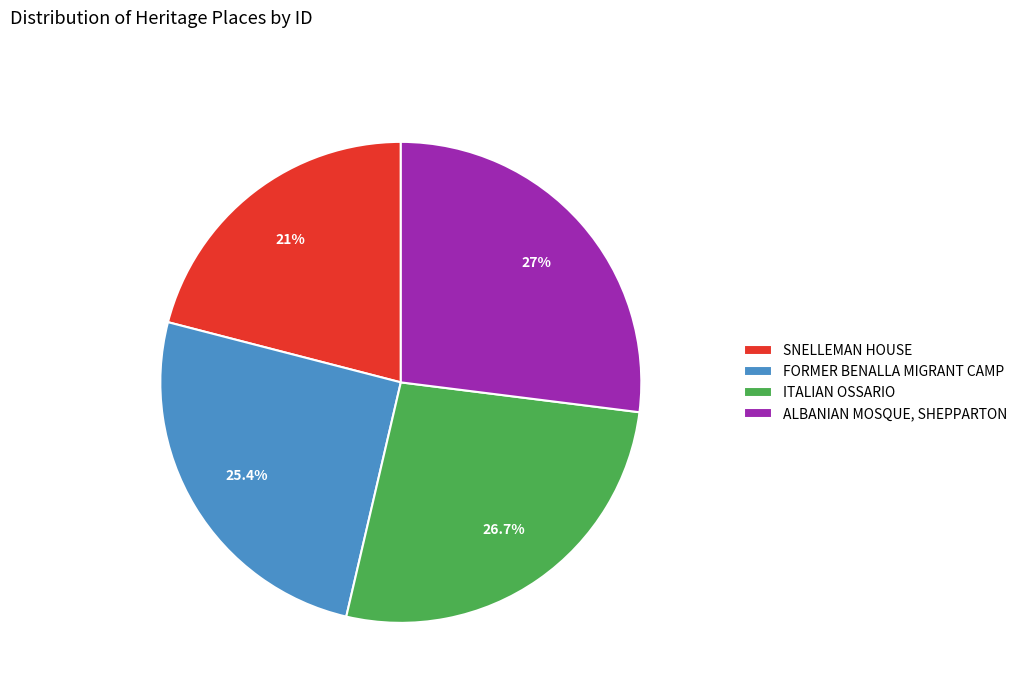

Count the number of slices in the pie.

4